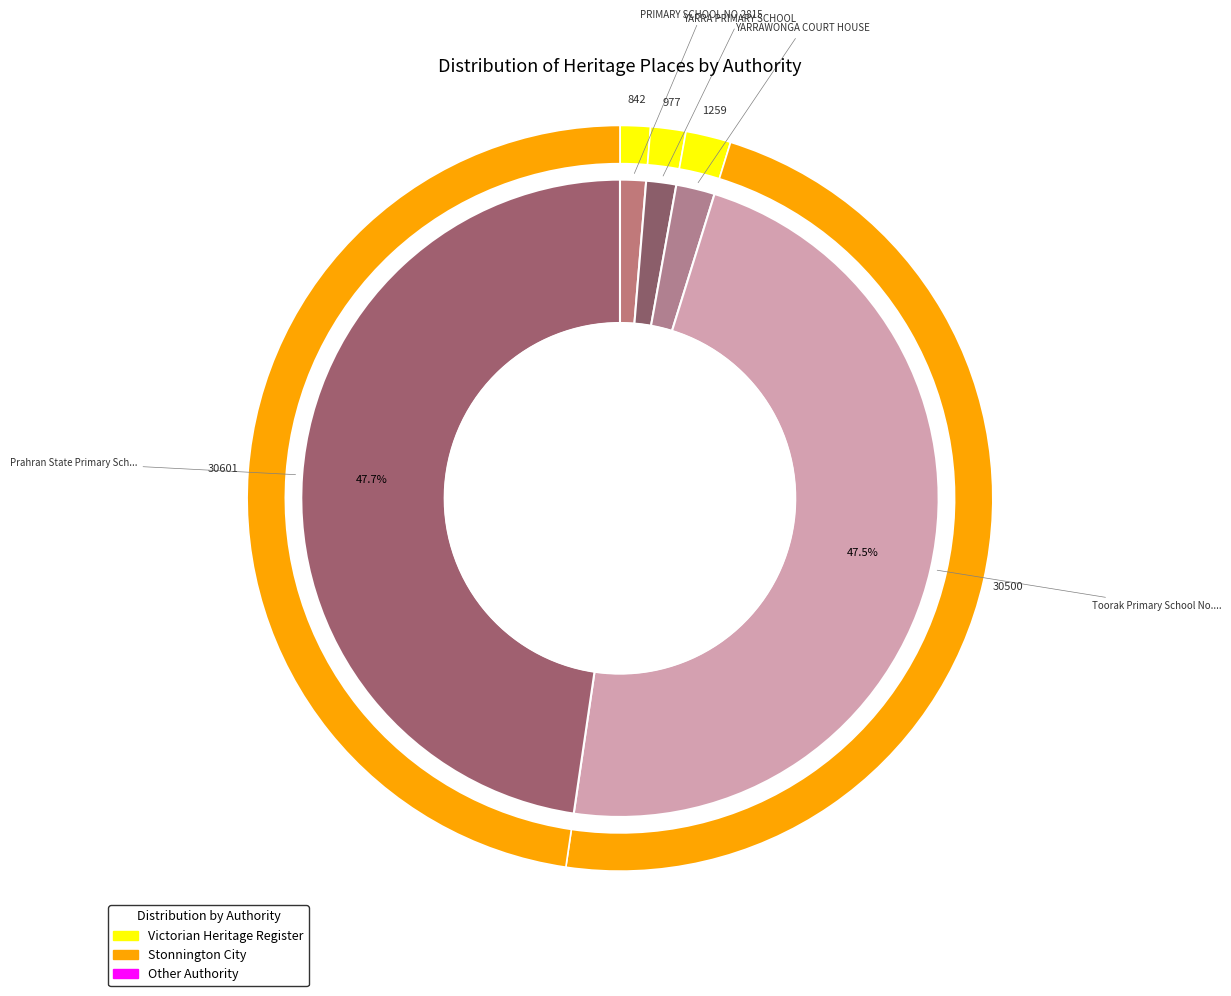

Is the sum of PRIMARY SCHOOL NO.2815 and Prahran State Primary School No. 2855 greater than half?

No